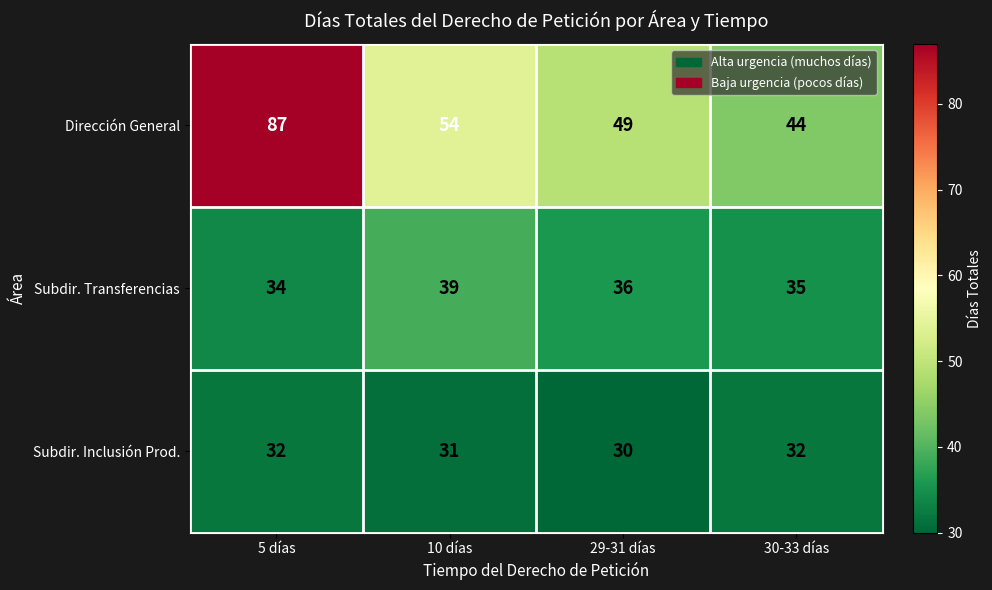

Reading right to left, list all the values displayed in this chart.

Dirección General: 30-33 días=44	29-31 días=49	10 días=54	5 días=87
Subdir. Transferencias: 30-33 días=35	29-31 días=36	10 días=39	5 días=34
Subdir. Inclusión Prod.: 30-33 días=32	29-31 días=30	10 días=31	5 días=32